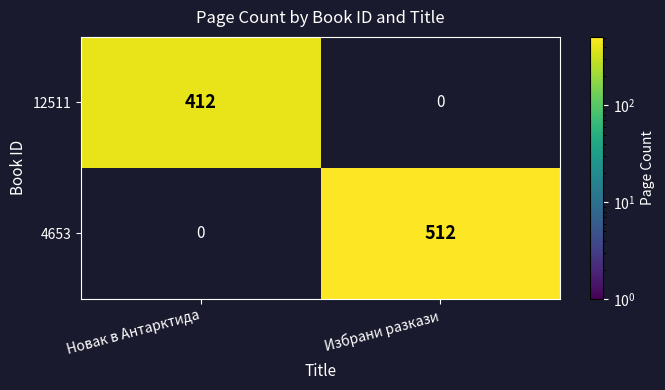

List the series in order of their overall mean, highest first.

4653, 12511